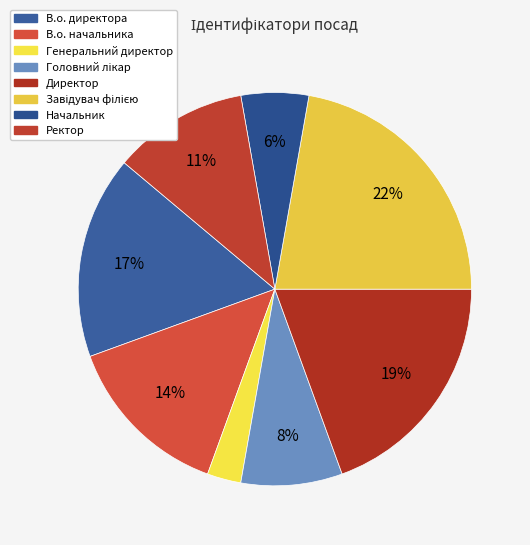

Is there a majority slice in this chart?

No